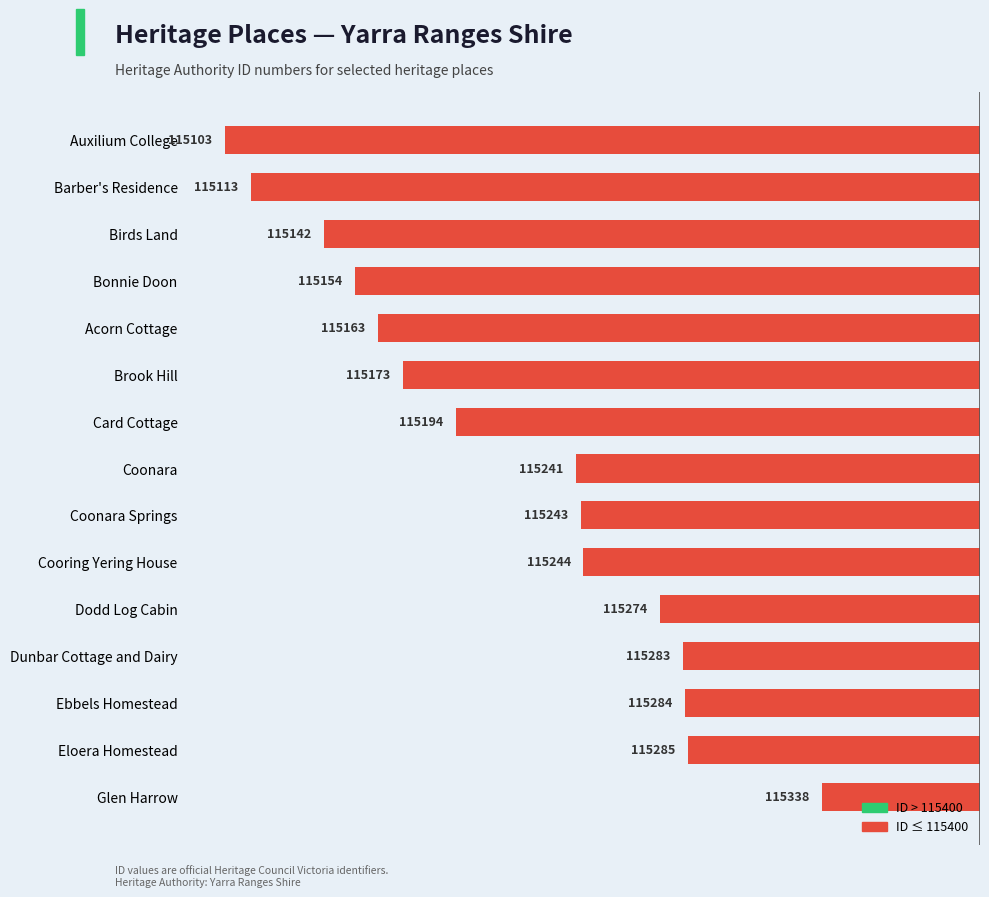

How many bars are there in total?

15